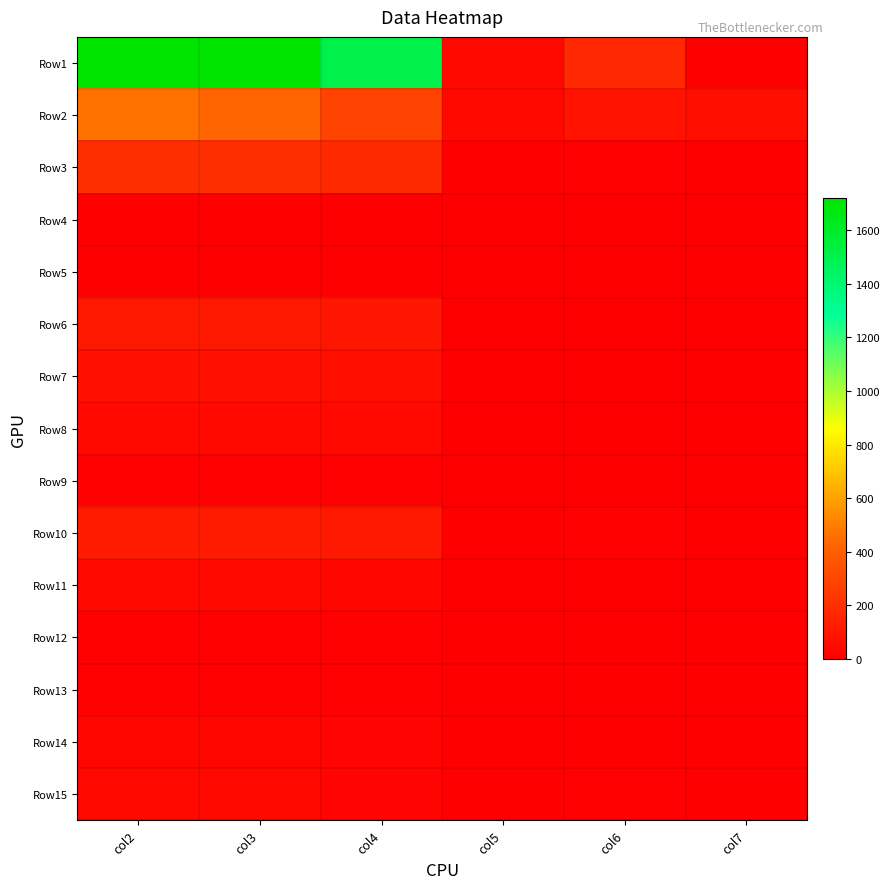

What is the spread (max minus min) of values at col3?

1712